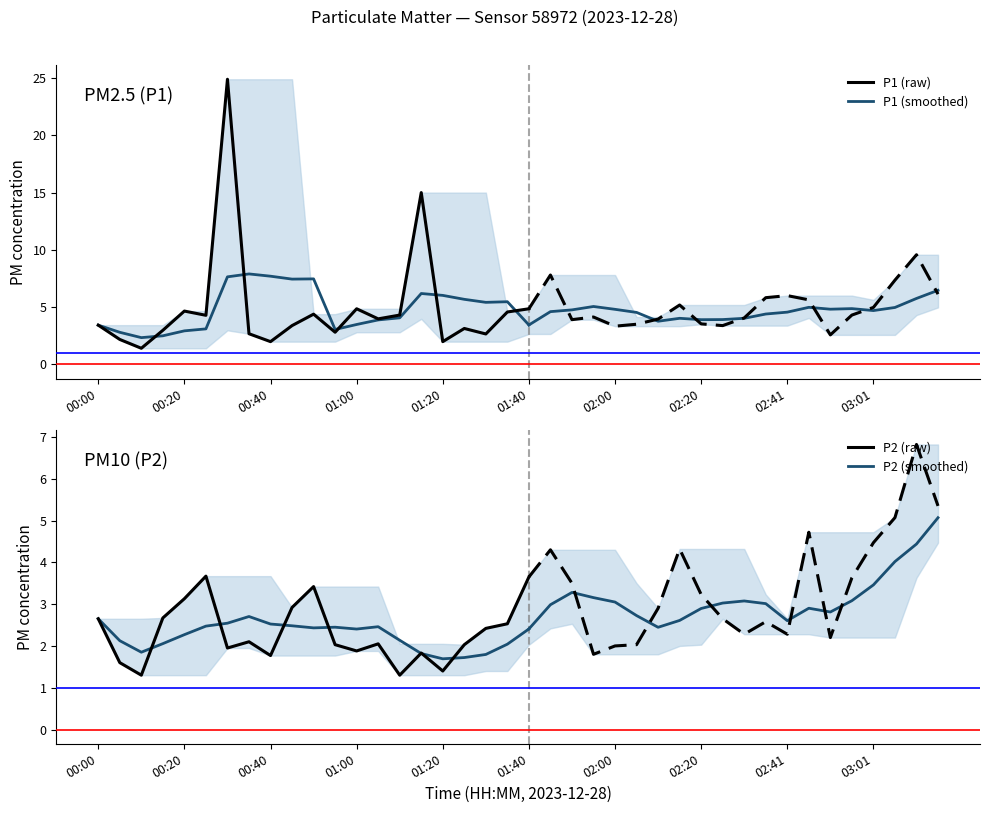

What is the total value across all series at 00:40?

14.0